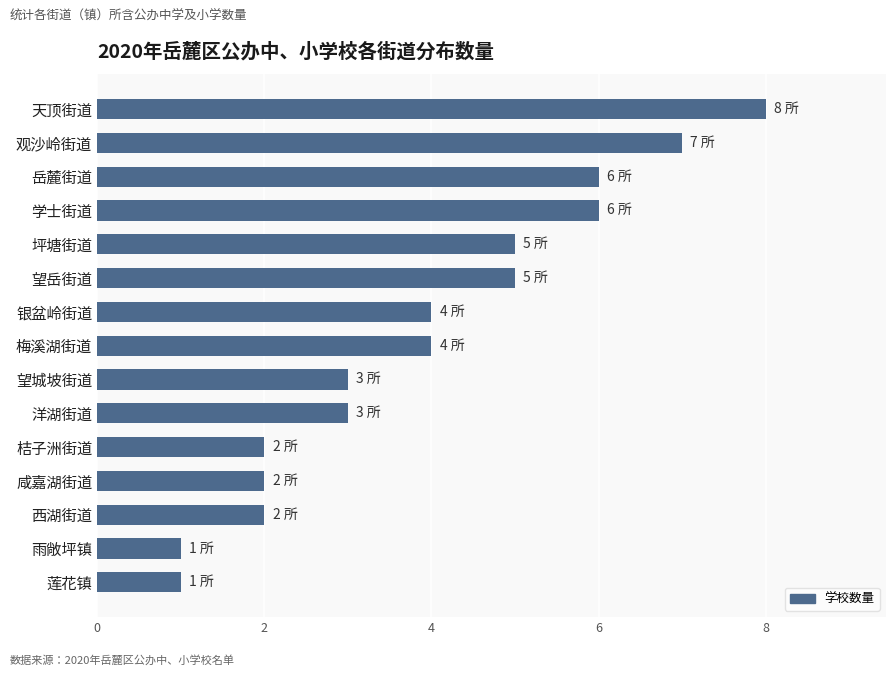

The value at 望城坡街道 is 2. True or false?

False